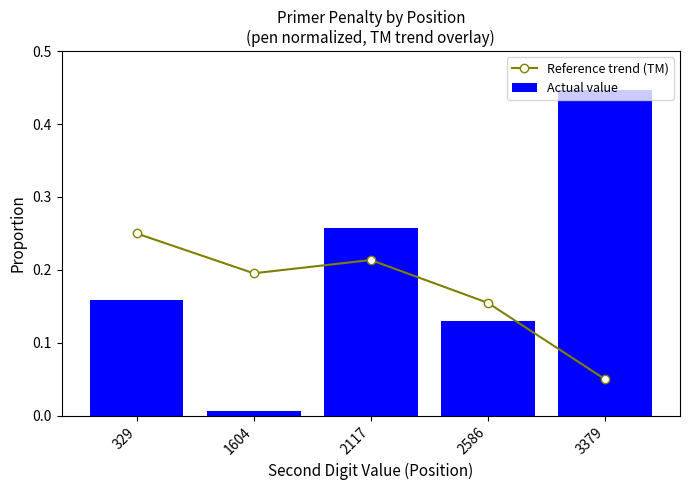

What is the difference between the maximum and minimum values in the Reference trend (TM) series?

0.2